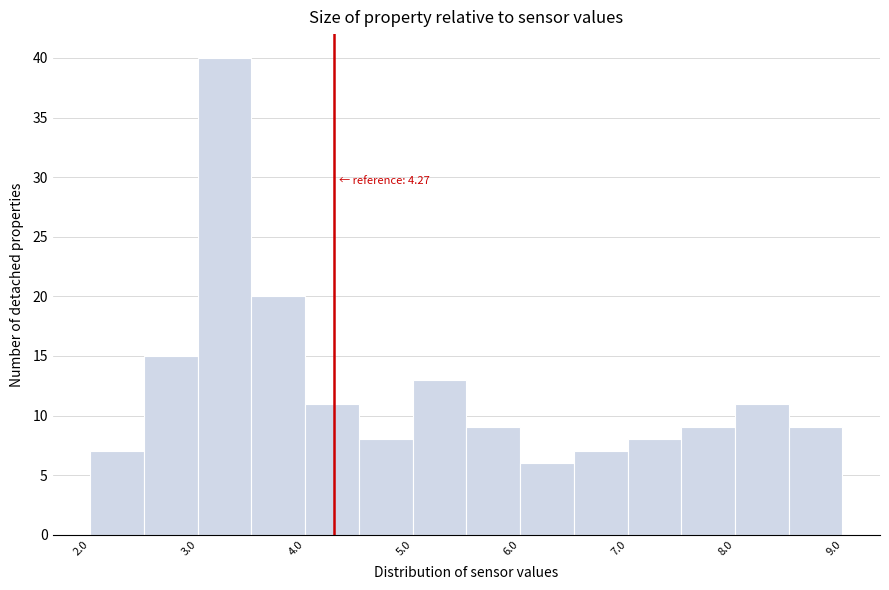

Over which range of the x-axis is the bar tallest?

3.0 to 3.5